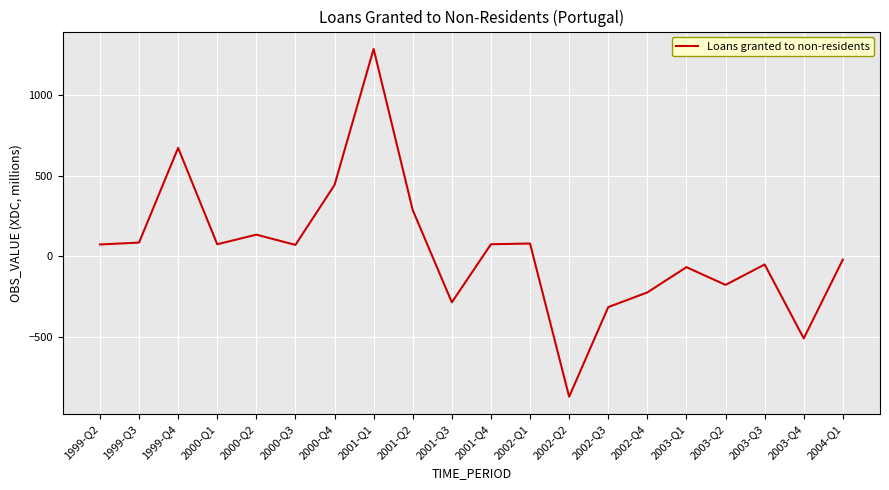

What is the difference between the maximum and minimum values?

2155.9